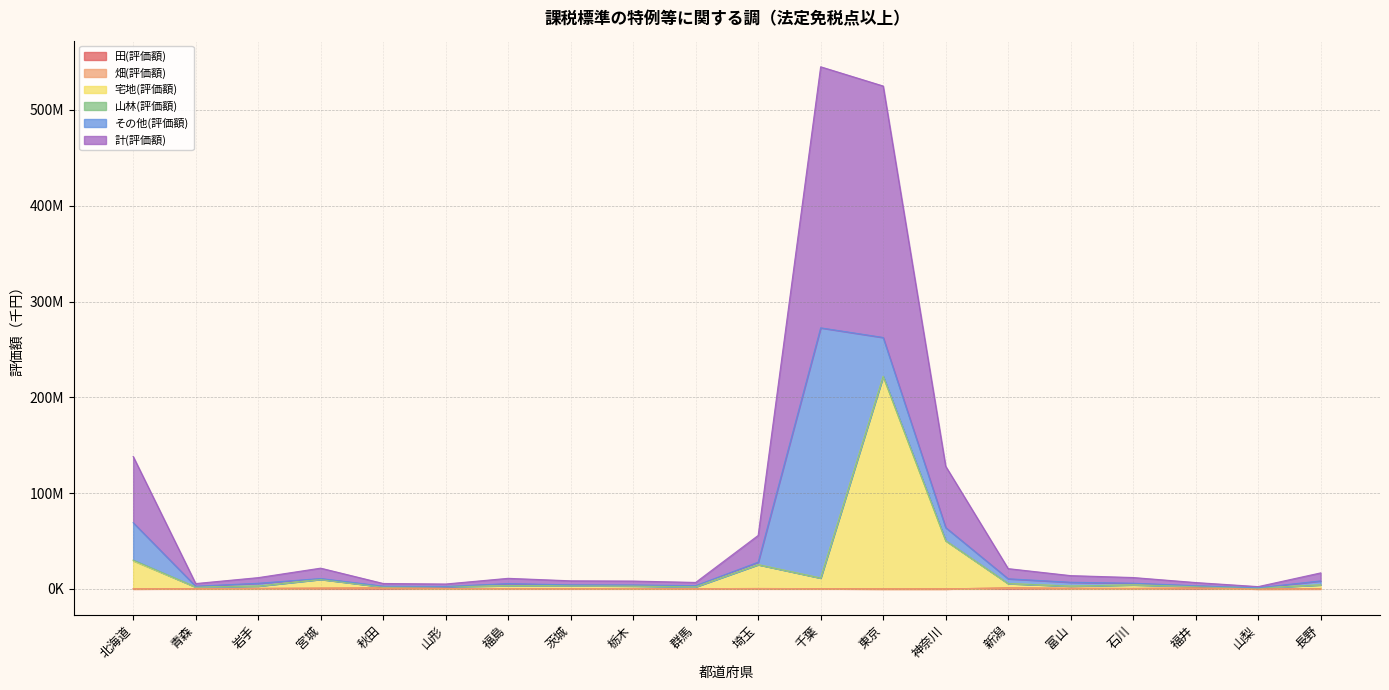

The 宅地(評価額) series shows 18158503 at 神奈川. True or false?

False